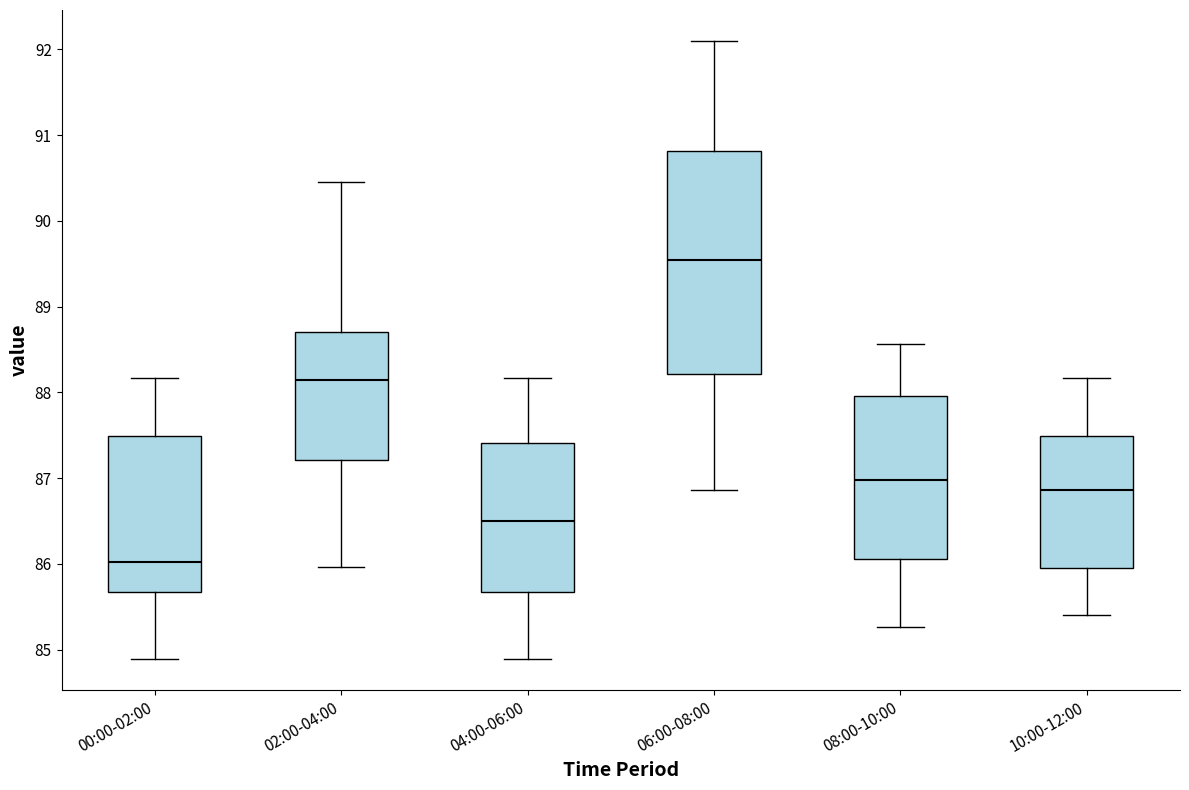

Which box is the tallest, from its lower edge to its upper edge?

06:00-08:00